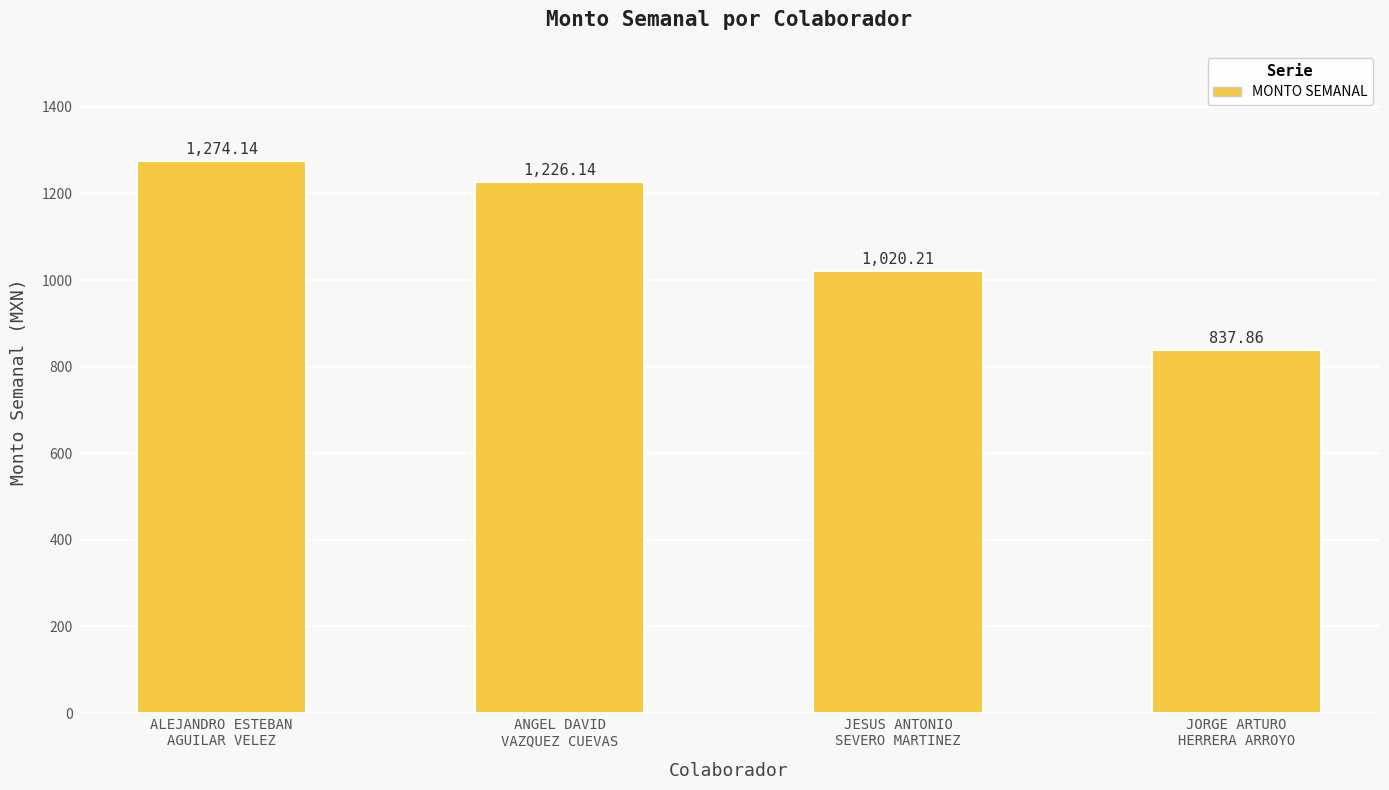

Reading left to right, transcribe all the data shown in this chart.

ALEJANDRO ESTEBAN
AGUILAR VELEZ=1274.1	ANGEL DAVID
VAZQUEZ CUEVAS=1226.1	JESUS ANTONIO
SEVERO MARTINEZ=1020.2	JORGE ARTURO
HERRERA ARROYO=837.9